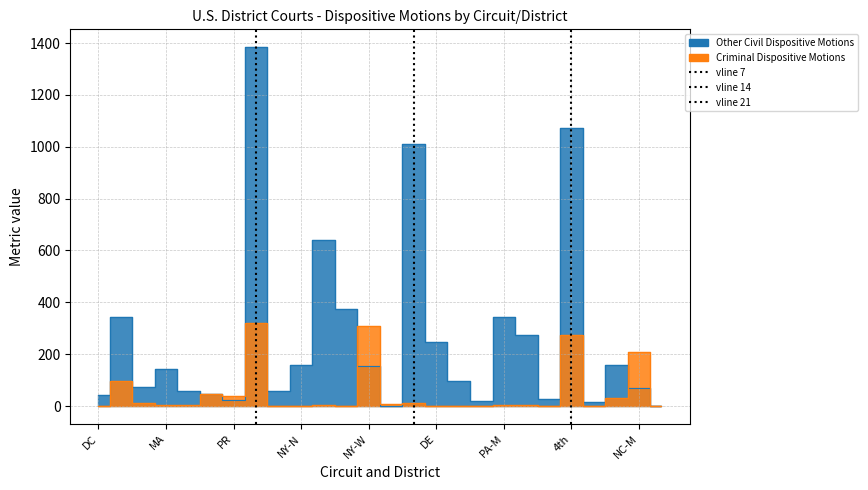

Which category has the lowest value in the Other Civil Dispositive Motions series?

VT